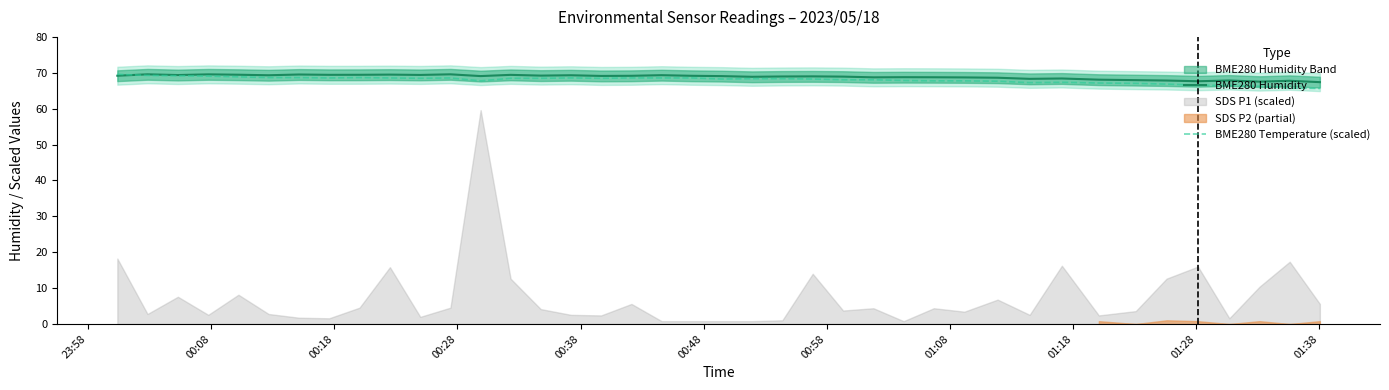

What is the maximum value for BME280 Temperature (scaled)?

69.6